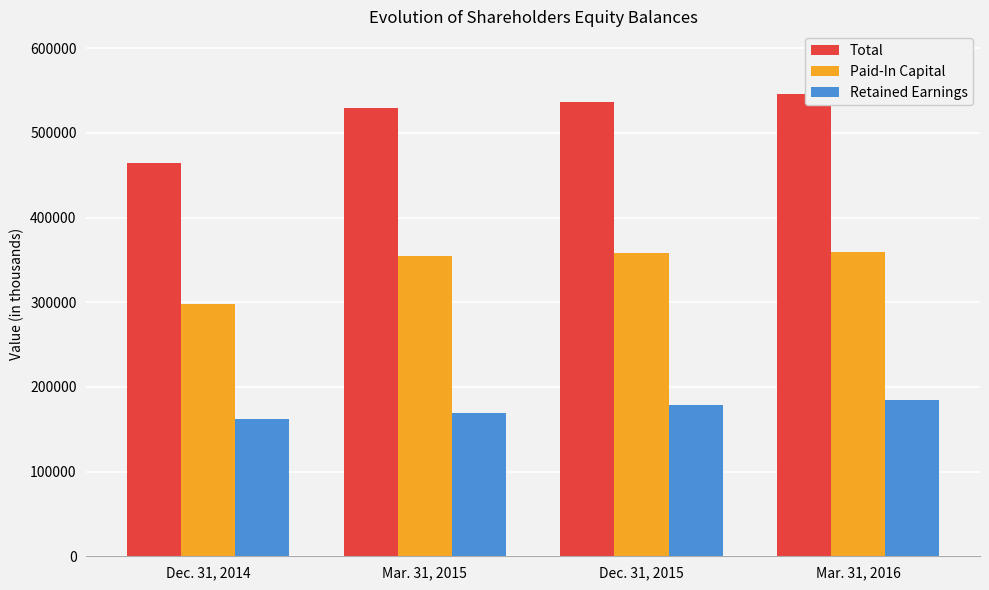

What is the value of the Total bar at the 1st from the left?

464095